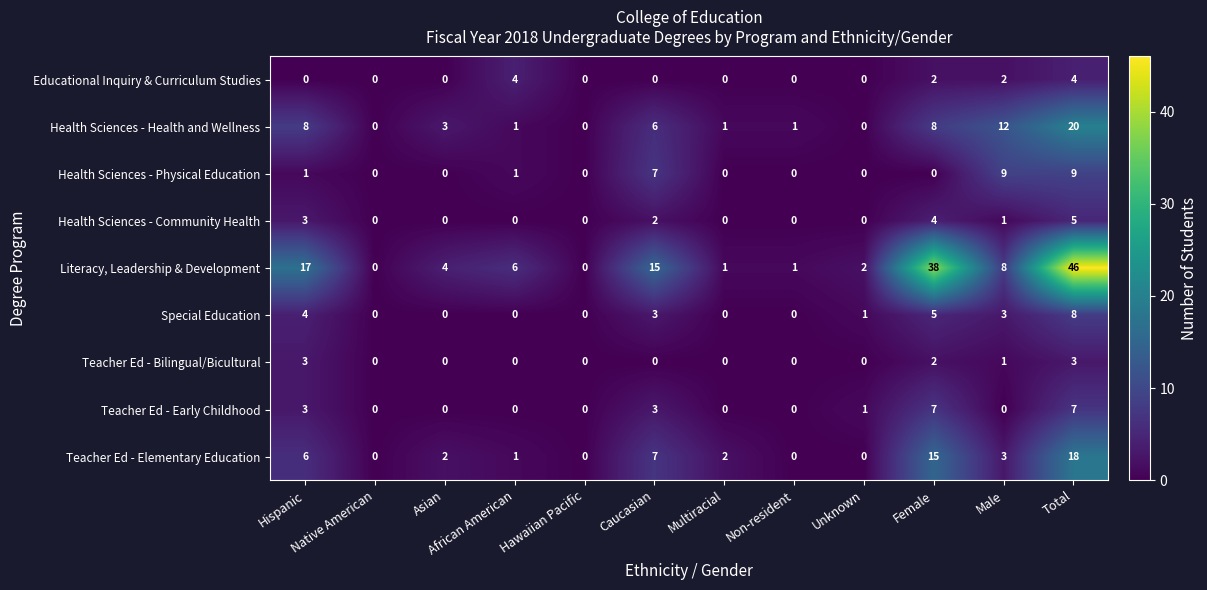

What is the maximum value shown in the chart?

46